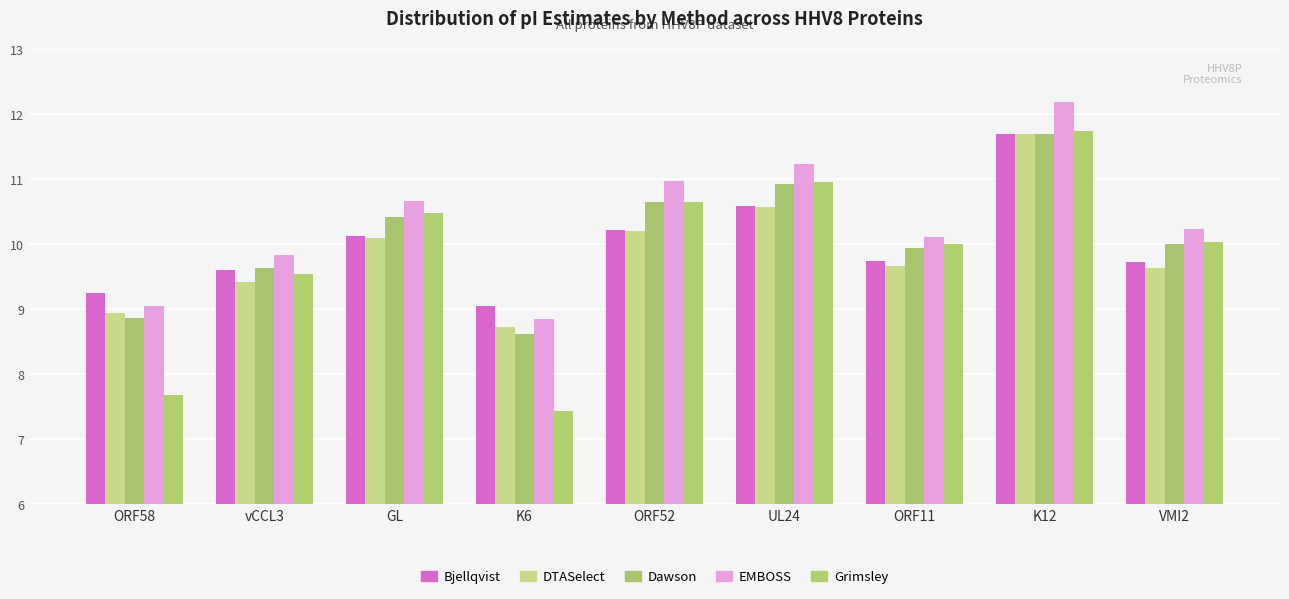

What is the value of the Bjellqvist bar at the 4th from the left?

9.0